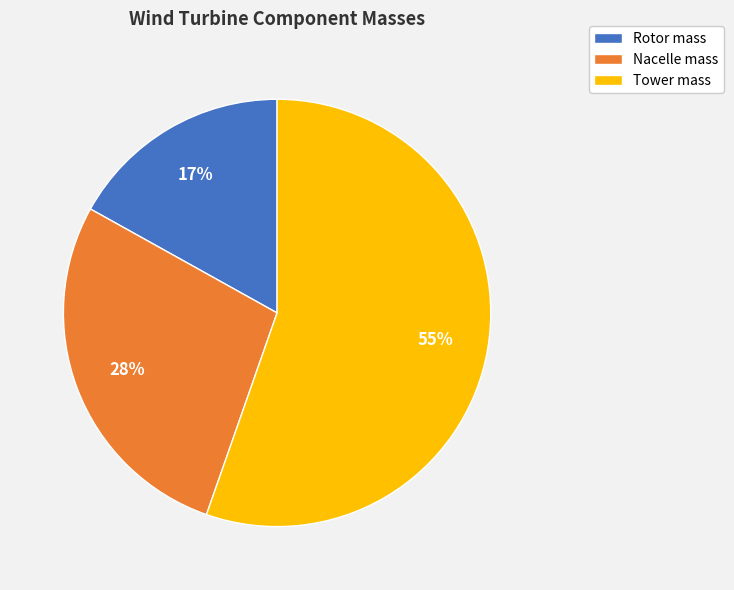

Between Tower mass and Rotor mass, which is larger?

Tower mass